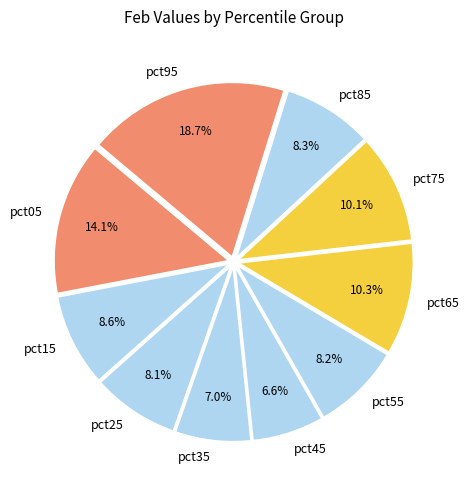

What percentage is the pct65 slice, to the nearest percent?

10%